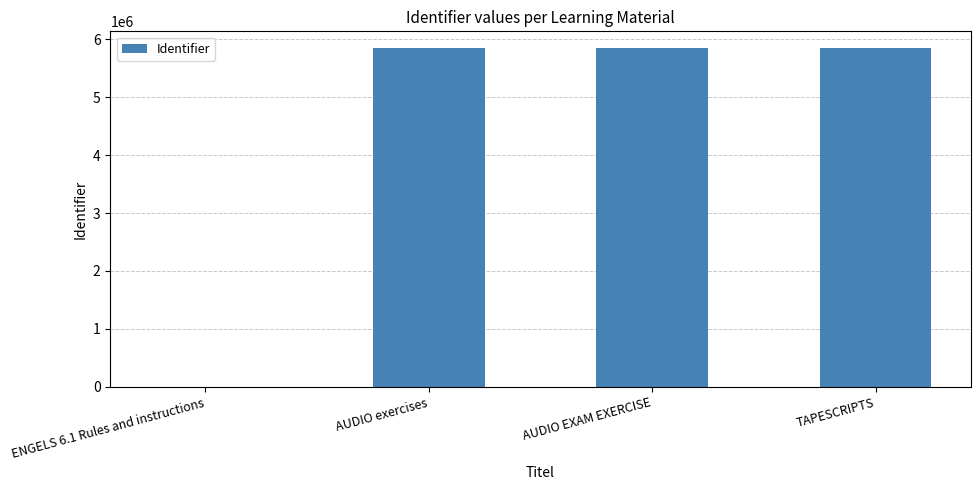

How many series are shown in this chart?

1